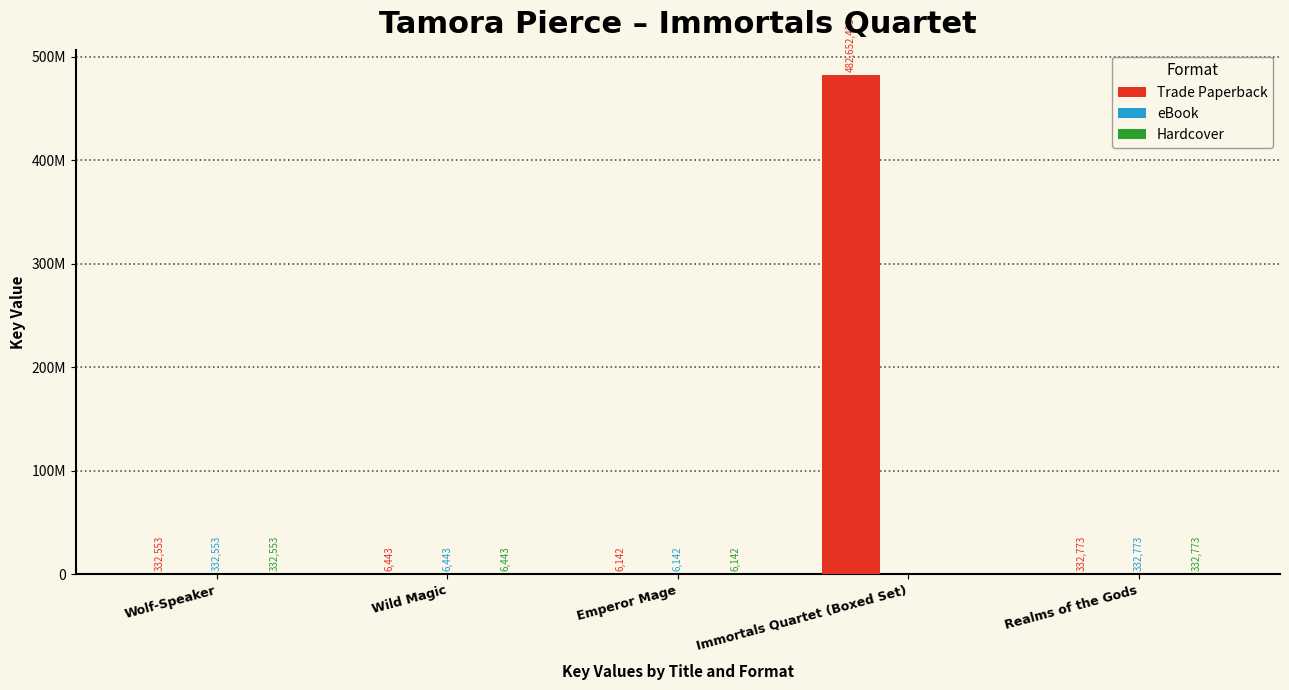

What is the difference between the eBook values at Immortals Quartet (Boxed Set) and Emperor Mage?

6142